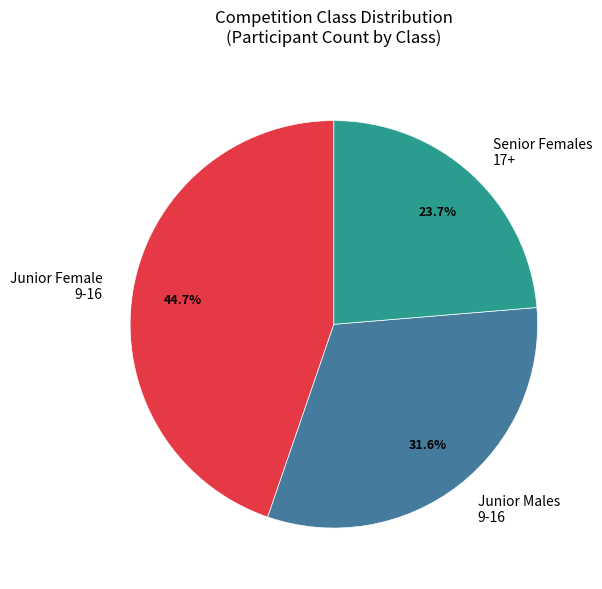

Rank the categories by value from highest to lowest.

Junior Female 9-16, Junior Males 9-16, Senior Females 17+